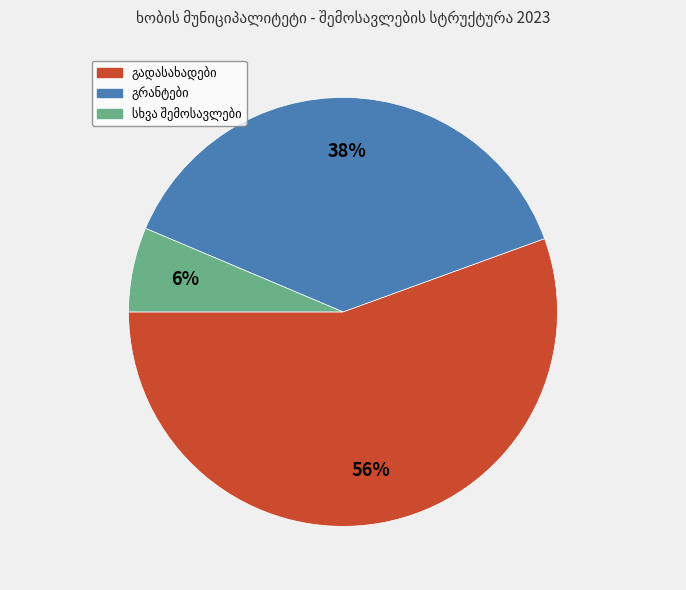

How many segments does this pie chart have?

3